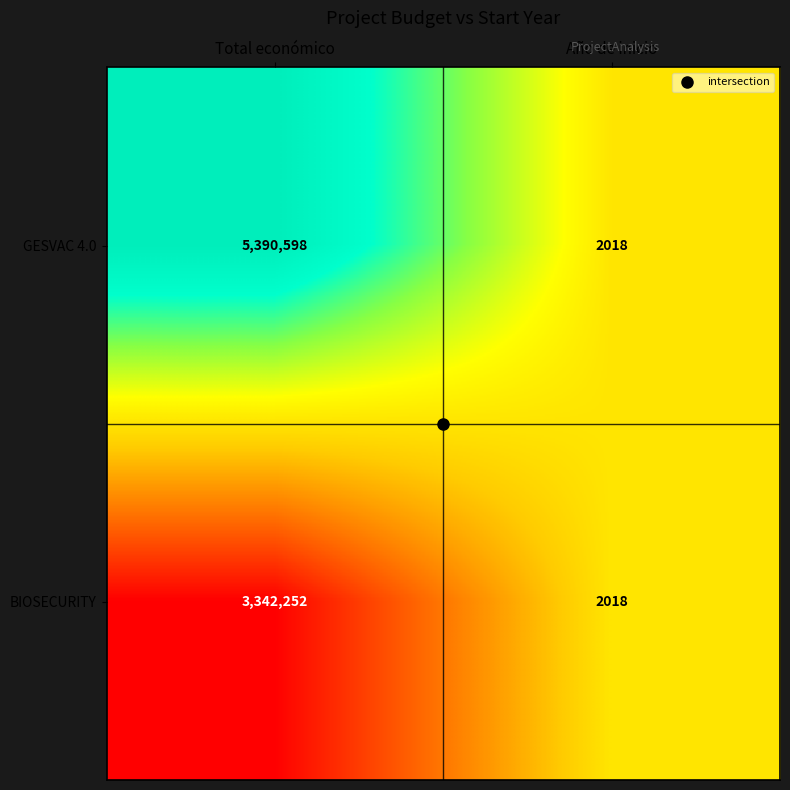

Which label corresponds to the largest value in the chart?

Total económico